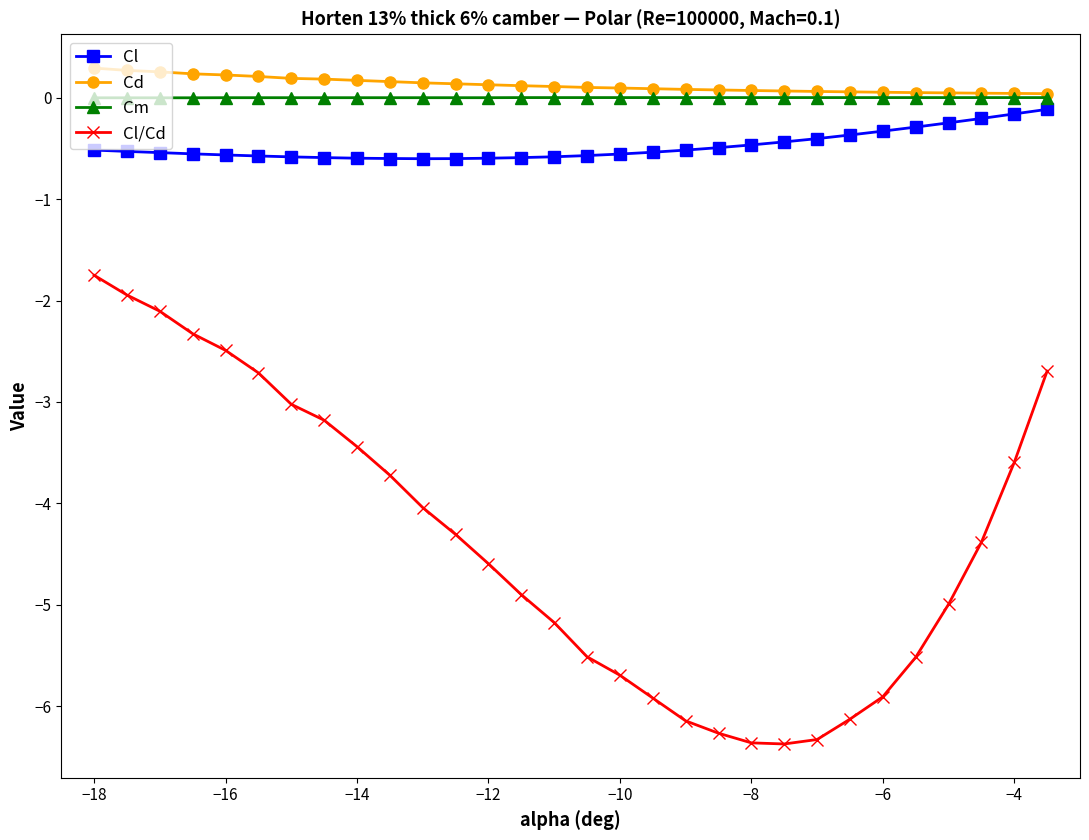

What is the greatest value displayed?

0.3